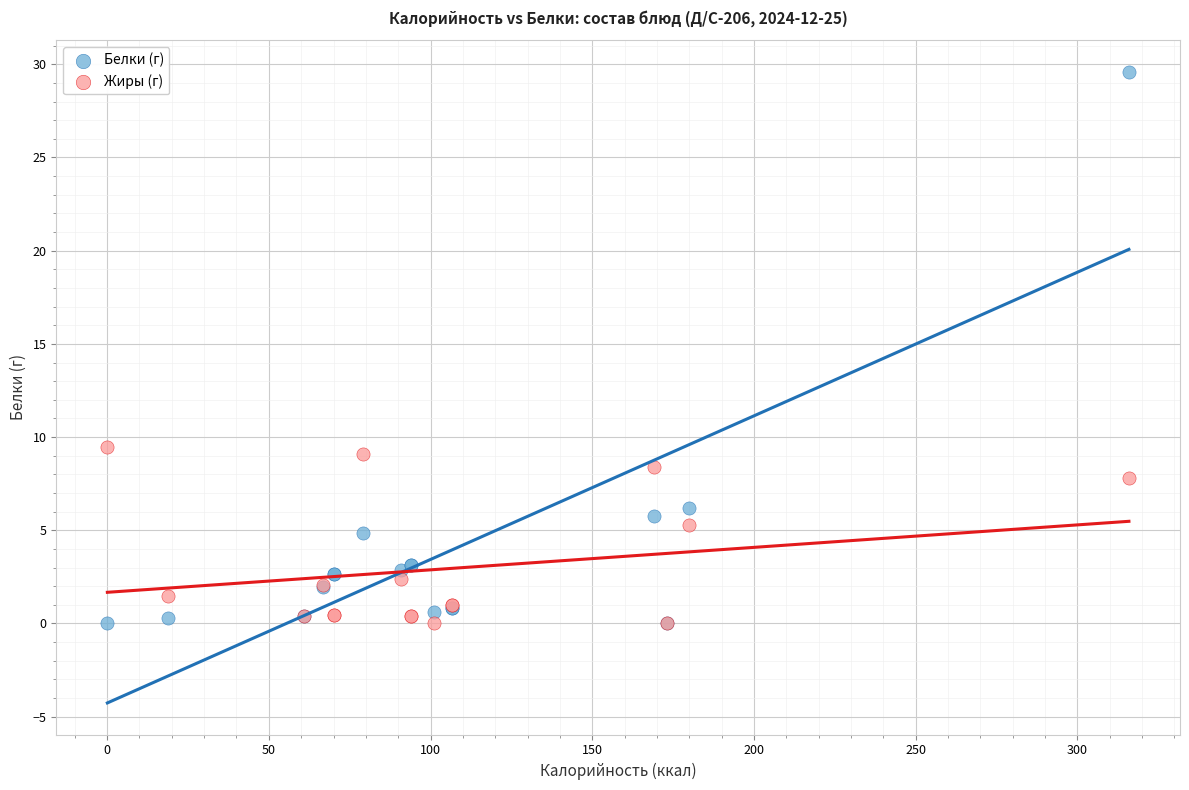

Which series contains the highest Y value?

Белки (г)